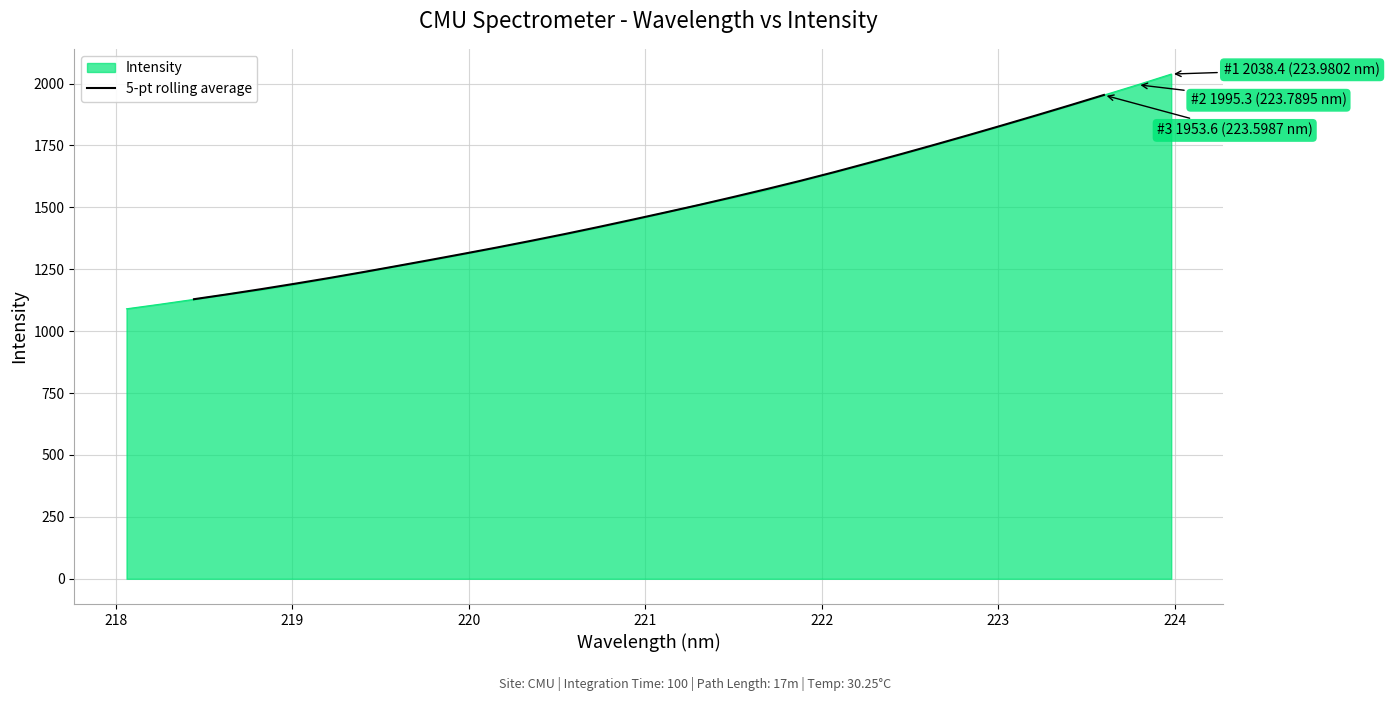

What is the lowest value of the Intensity series?

1090.5